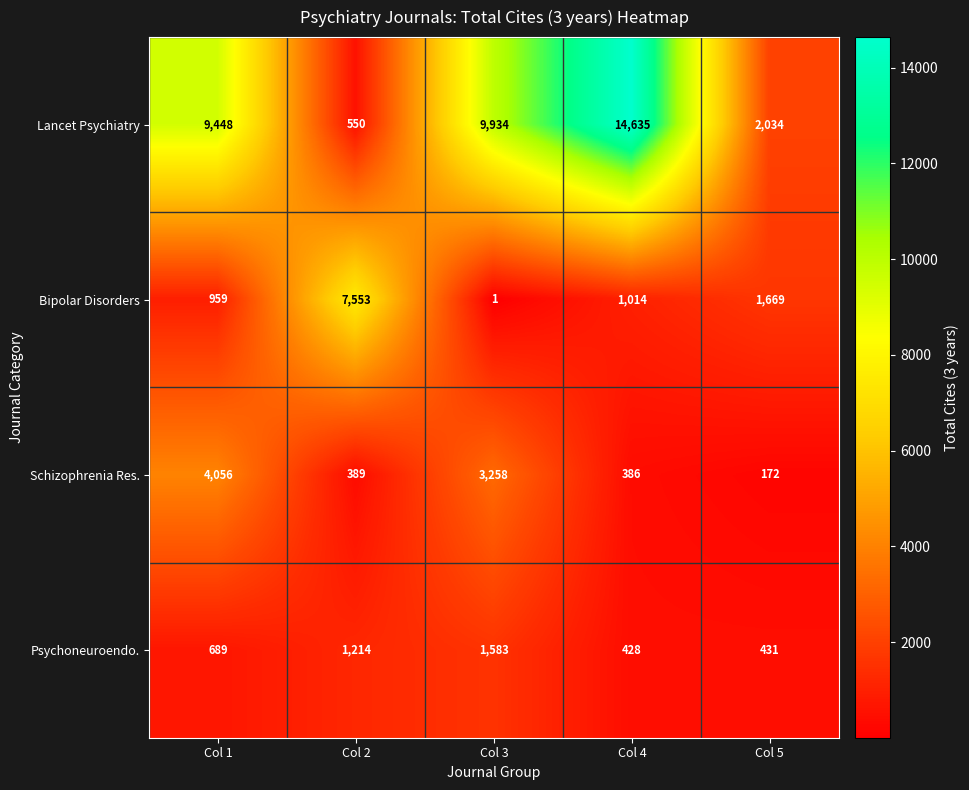

Reading left to right, what are all the values shown in this chart?

Lancet Psychiatry: 9448	550	9934	14635	2034
Bipolar Disorders: 959	7553	1	1014	1669
Schizophrenia Res.: 4056	389	3258	386	172
Psychoneuroendo.: 689	1214	1583	428	431